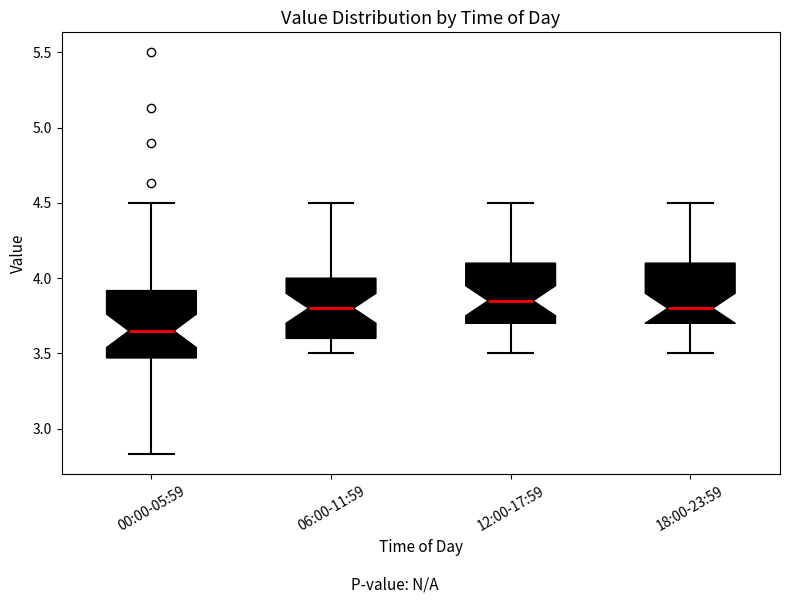

Reading left to right, read every box against the y-axis: the position of its median line, the range the box covers, and the ends of its whiskers. The values are not printed on the chart, so give them approximately, as read against the axis.

00:00-05:59: median 3.65, box 3.45 to 3.90, whiskers 2.85 to 4.50
06:00-11:59: median 3.80, box 3.60 to 4.00, whiskers 3.50 to 4.50
12:00-17:59: median 3.85, box 3.70 to 4.10, whiskers 3.50 to 4.50
18:00-23:59: median 3.80, box 3.70 to 4.10, whiskers 3.50 to 4.50